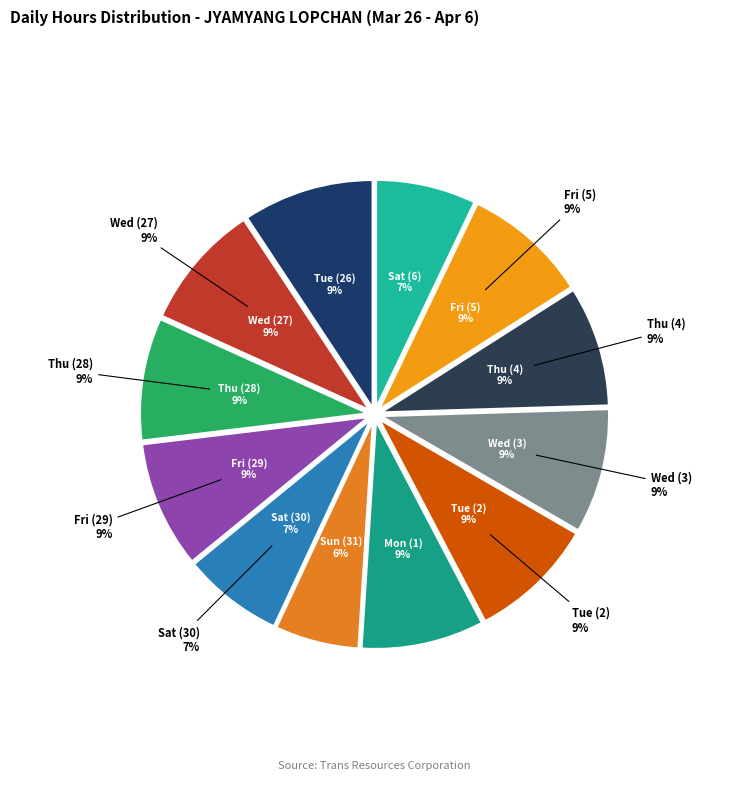

Which category has the smallest portion of the pie?

Sun (31)